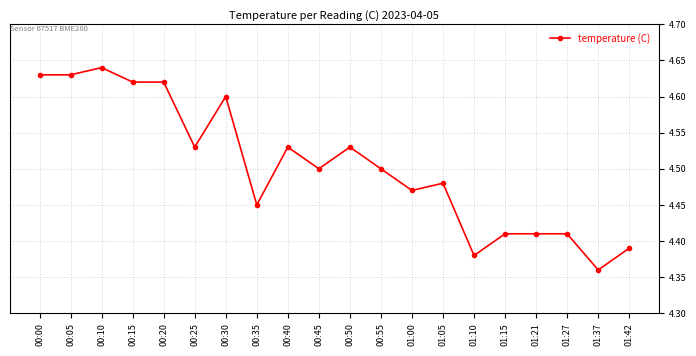

Where is the data nearest to the value 4?

01:37